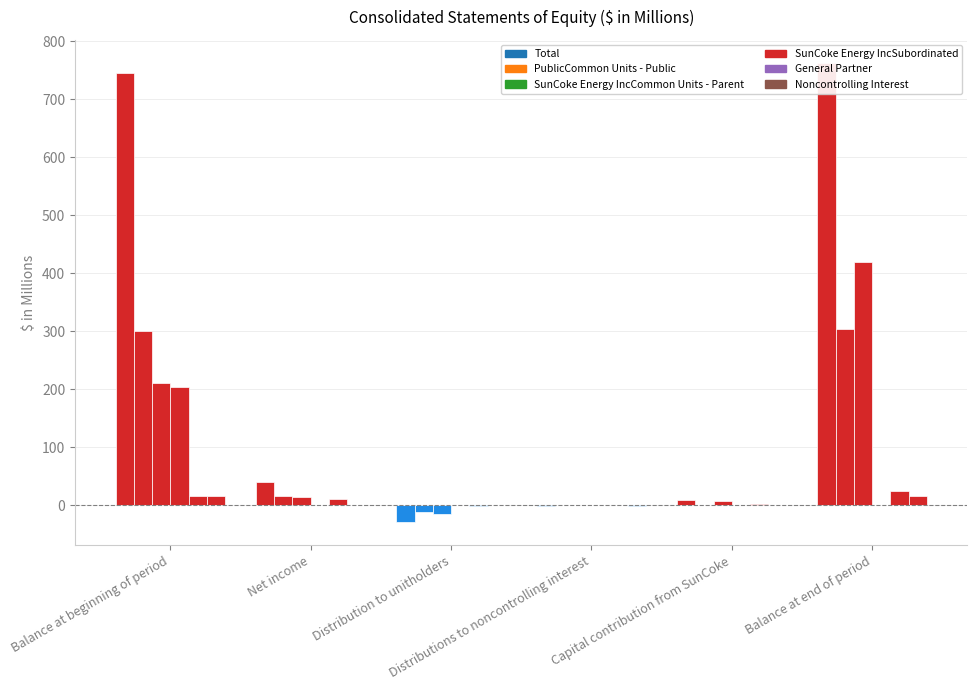

What is the label of the 3rd bar from the right?

Distributions to noncontrolling interest